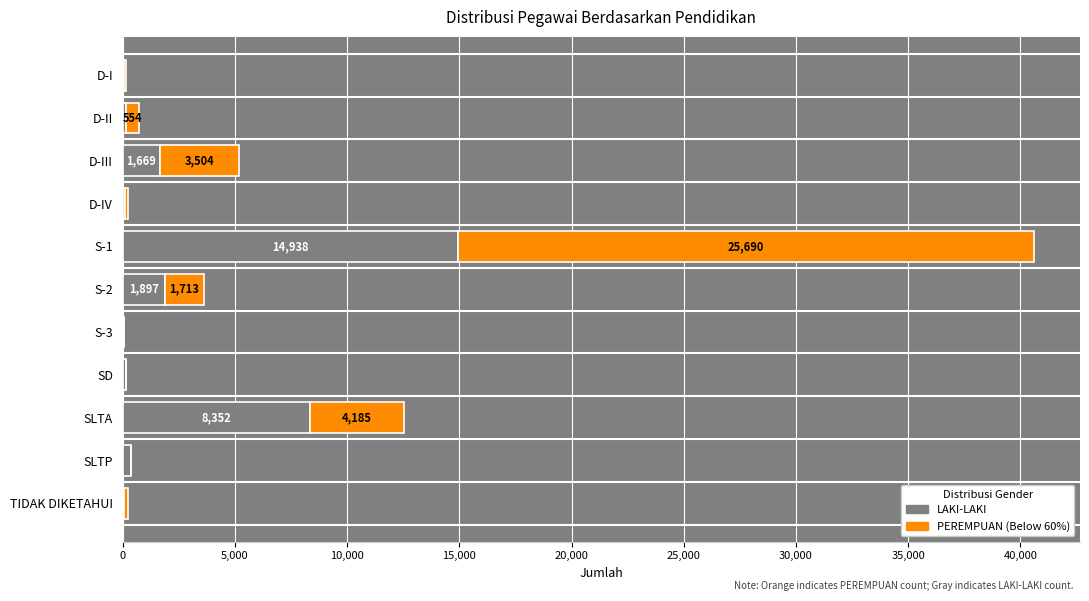

At which category is the sum across all series the highest?

S-1